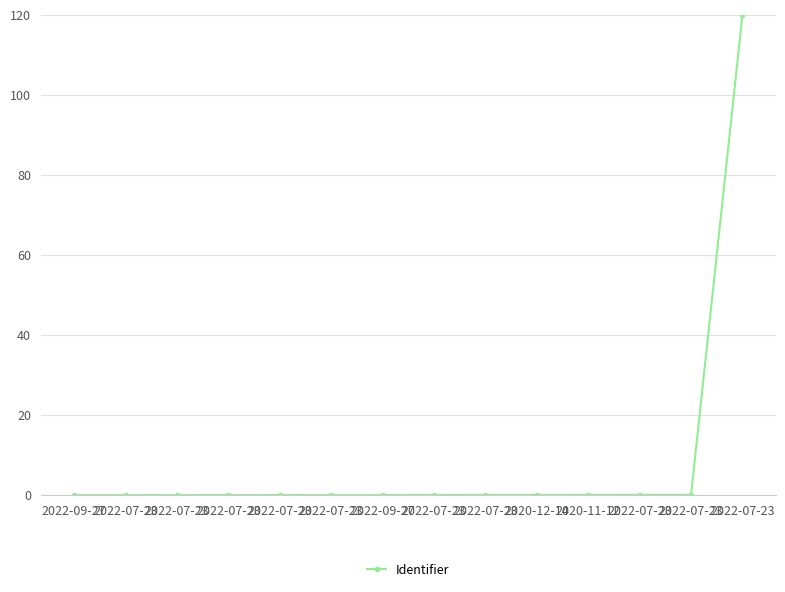

Does the chart have visible grid lines?

Yes